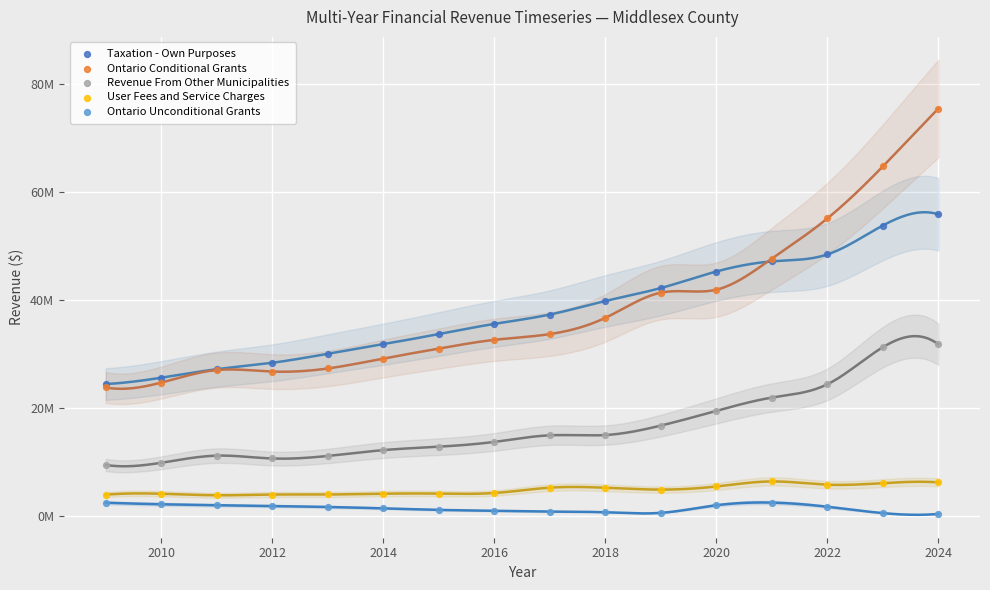

Which series reaches the minimum Y coordinate?

Ontario Unconditional Grants